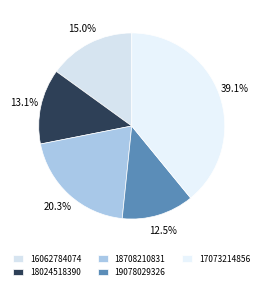

Rank the categories by value from highest to lowest.

17073214856, 18708210831, 16062784074, 18024518390, 19078029326